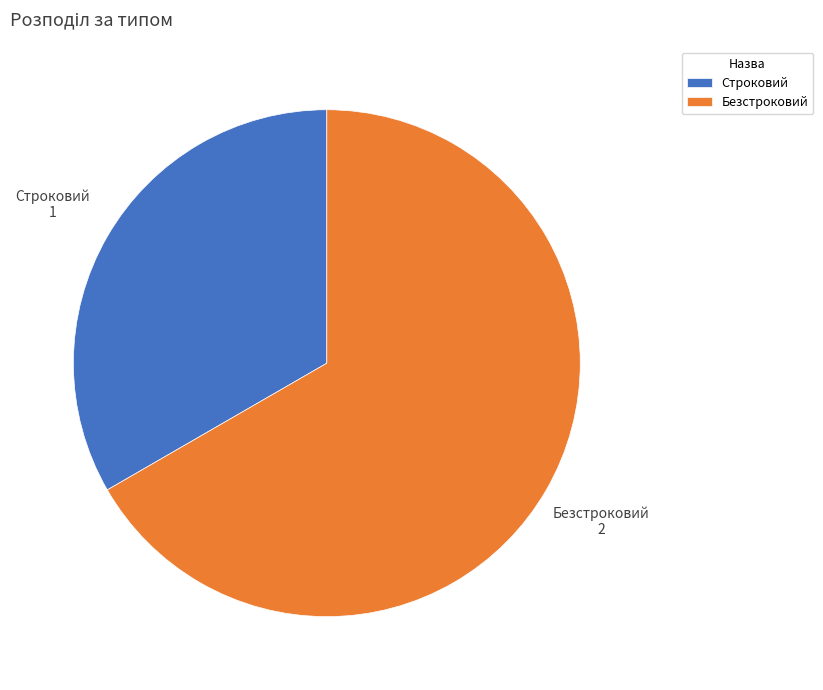

Do Безстроковий and Строковий together represent more than half of the pie?

Yes